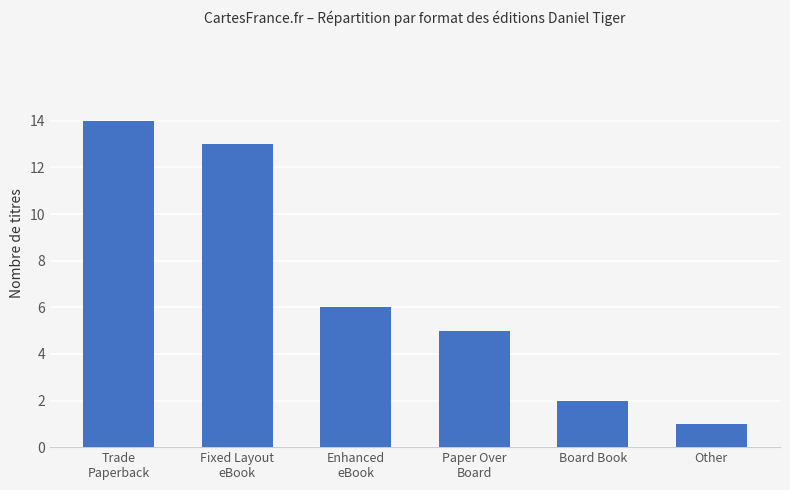

What is the greatest value displayed?

14